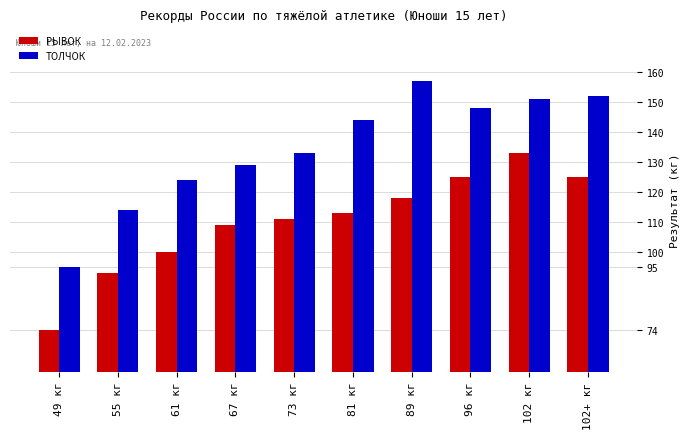

Is it true that РЫВОК equals 76 at 89 кг?

False